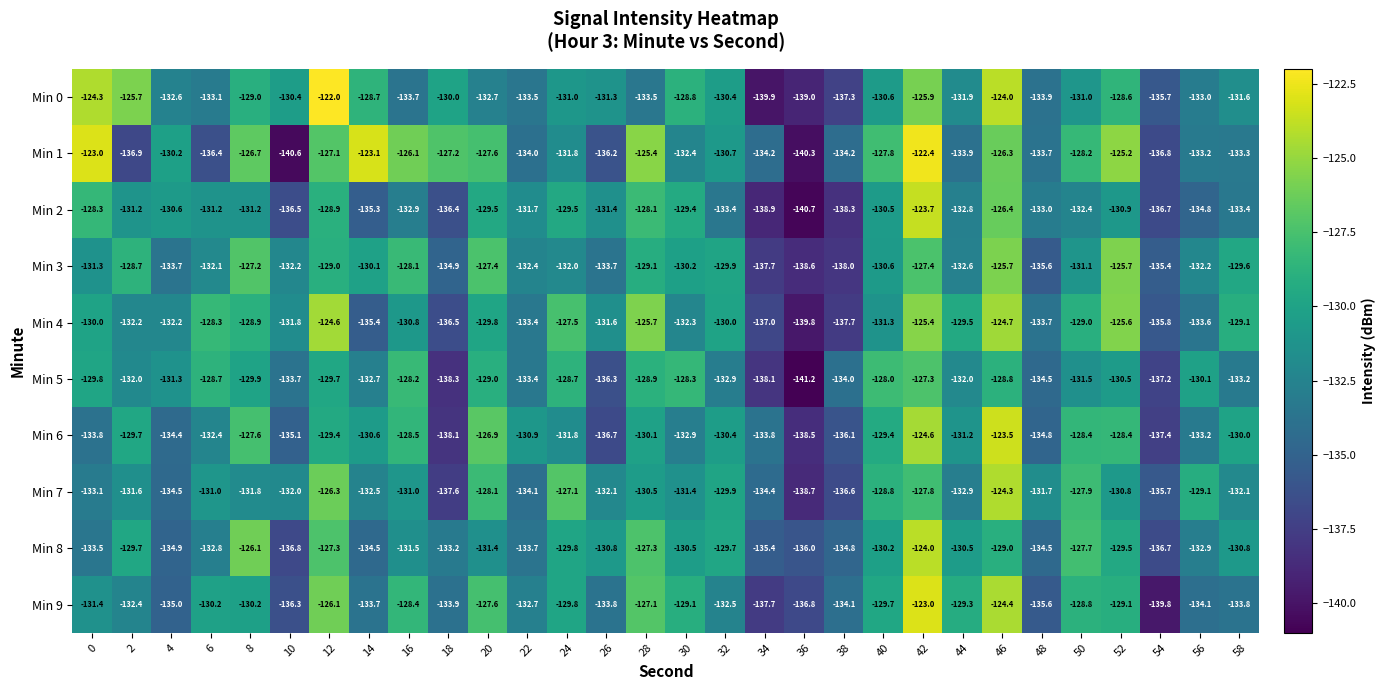

How many data points does each series have?

30